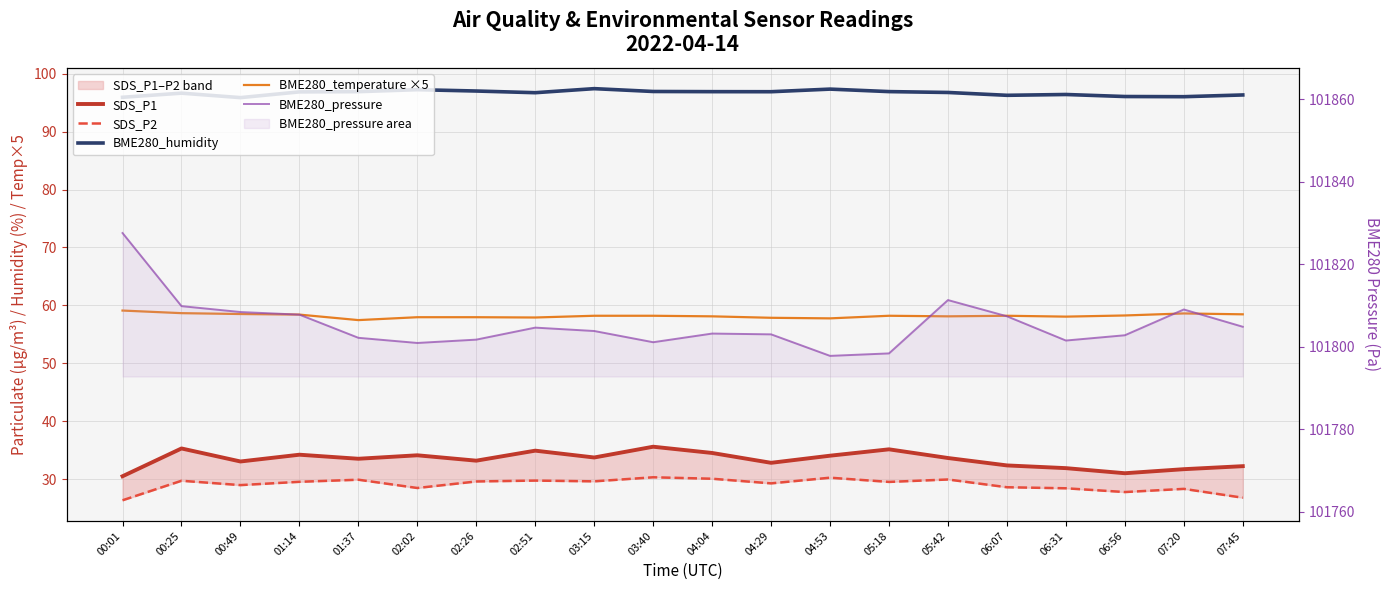

Rank the series at 01:14 from highest to lowest value.

BME280_pressure, BME280_humidity, BME280_temperature ×5, SDS_P1, SDS_P2